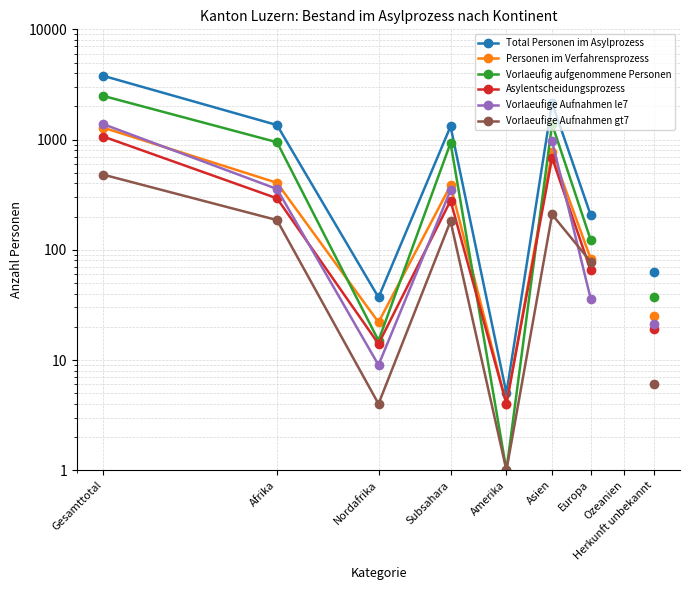

Is it true that Vorlaeufige Aufnahmen gt7 equals 8.5 at Herkunft unbekannt?

False